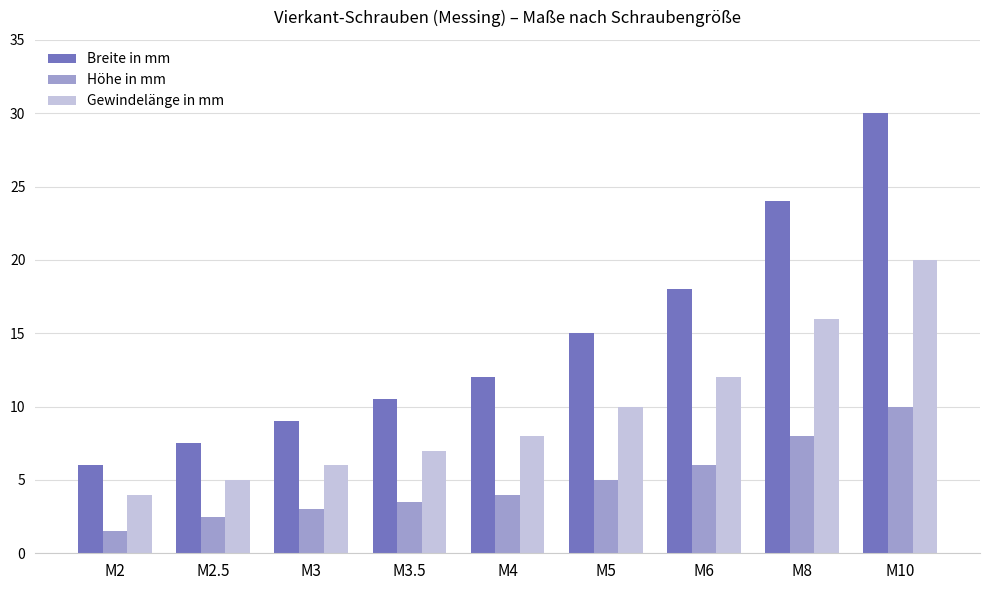

How many data points does each series have?

9